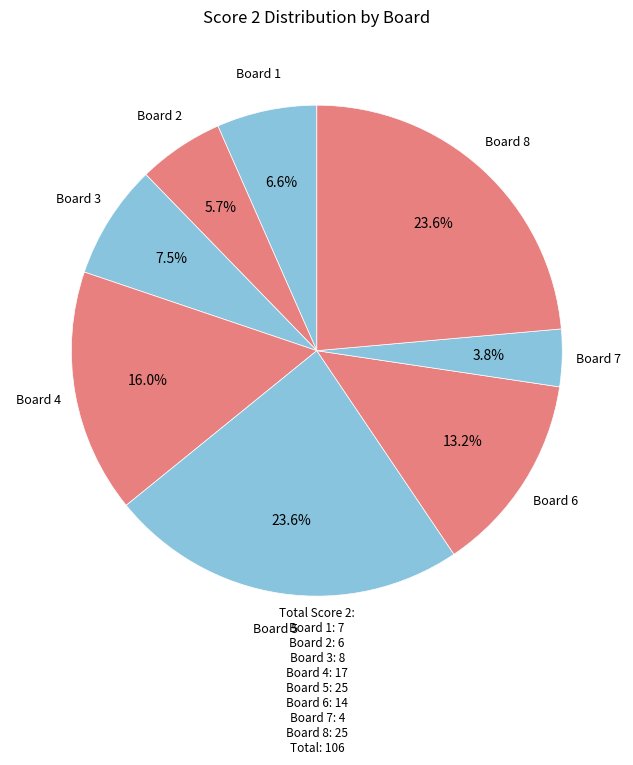

How many segments does this pie chart have?

8